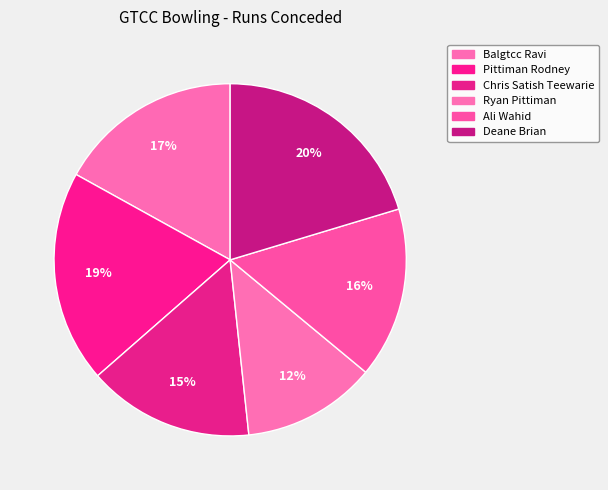

To the nearest percent, what is the combined percentage of Ryan Pittiman and Chris Satish Teewarie?

28%